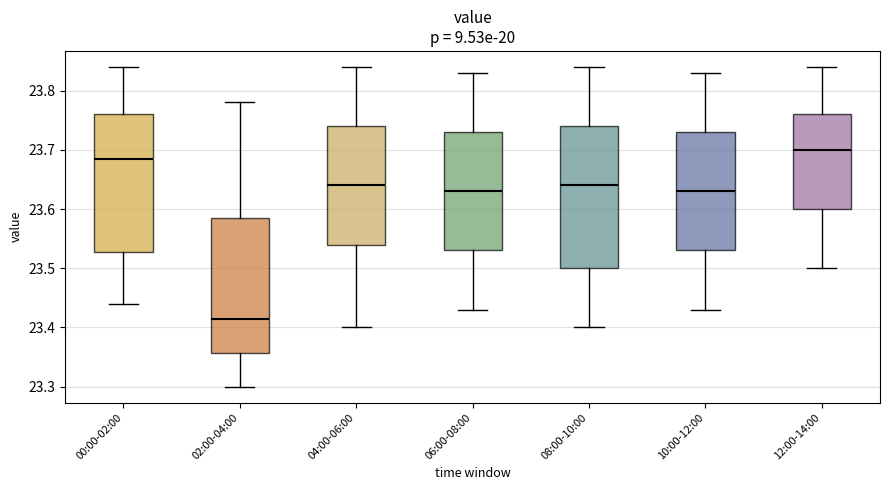

Which box's median line is the lowest?

02:00-04:00